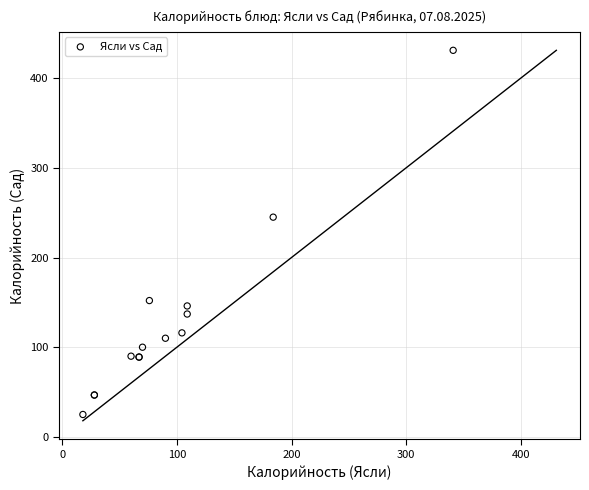

What Y value in the scatter plot is closest to 228?

245.0